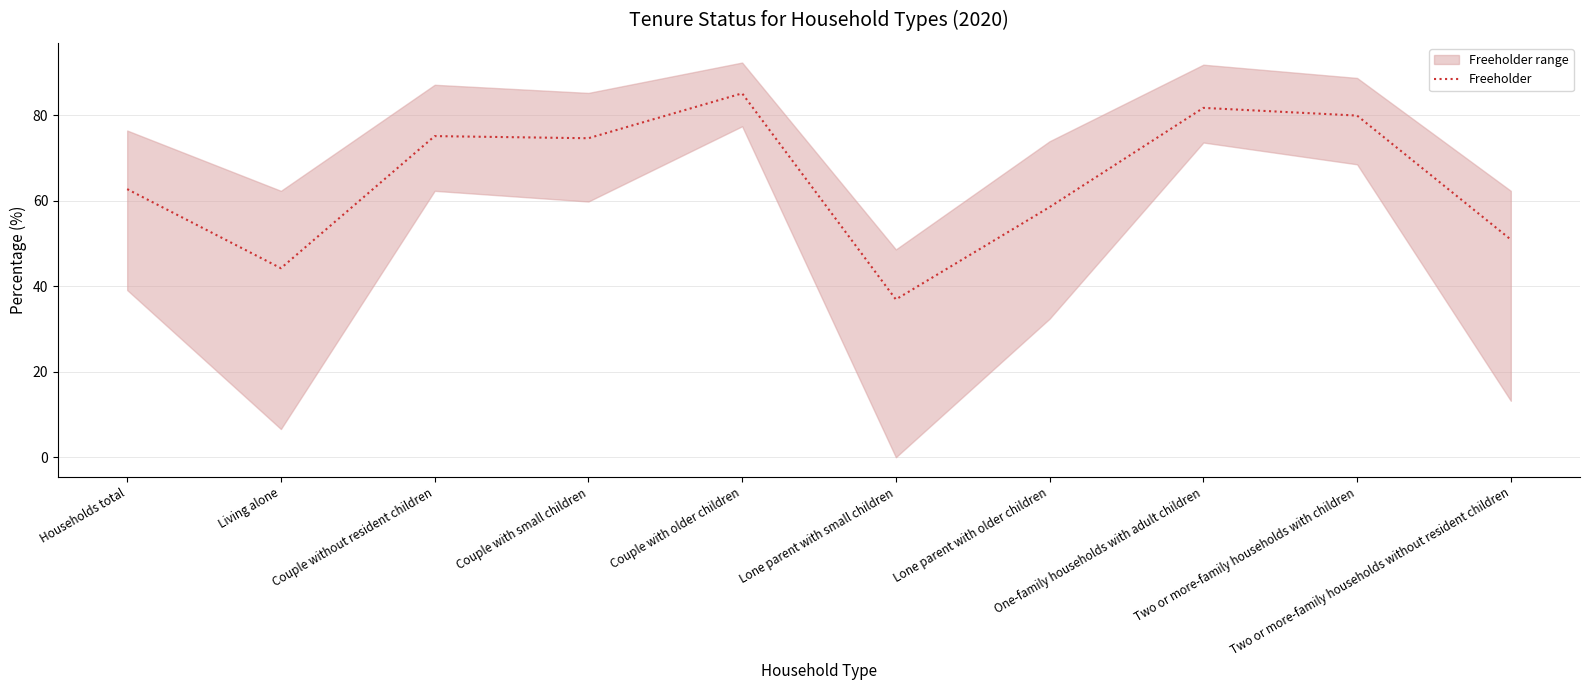

What is the change in value from Households total to Couple without resident children?

+12.4